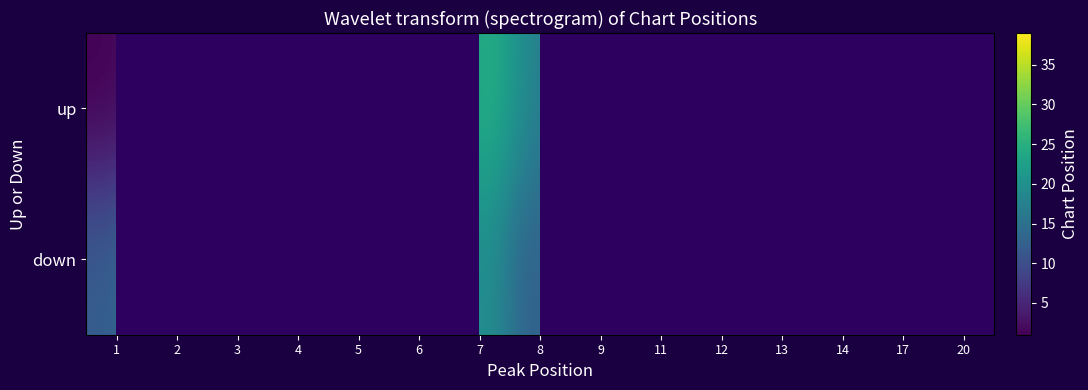

The value of down at 6 is 8.0. True or false?

True